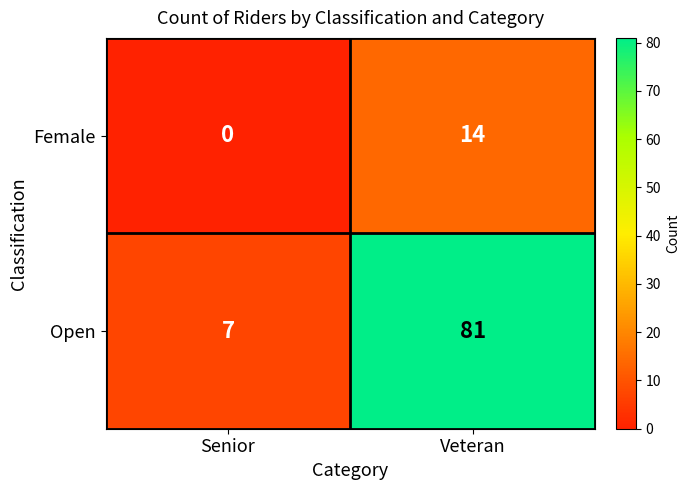

Reading right to left, what are all the values shown in this chart?

Female: Veteran=14	Senior=0
Open: Veteran=81	Senior=7